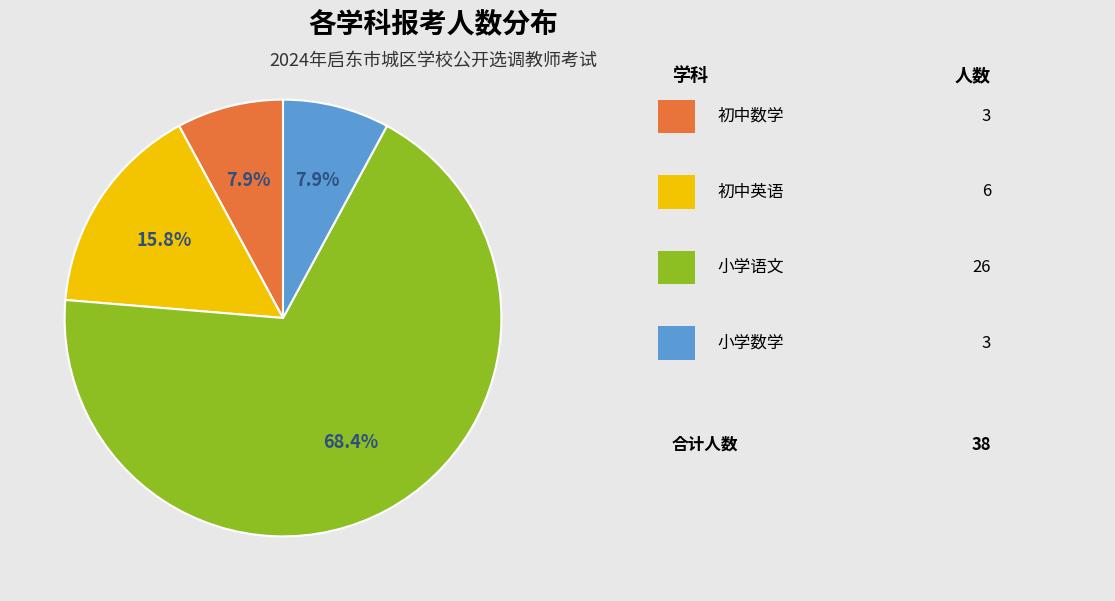

Is there a majority slice in this chart?

Yes